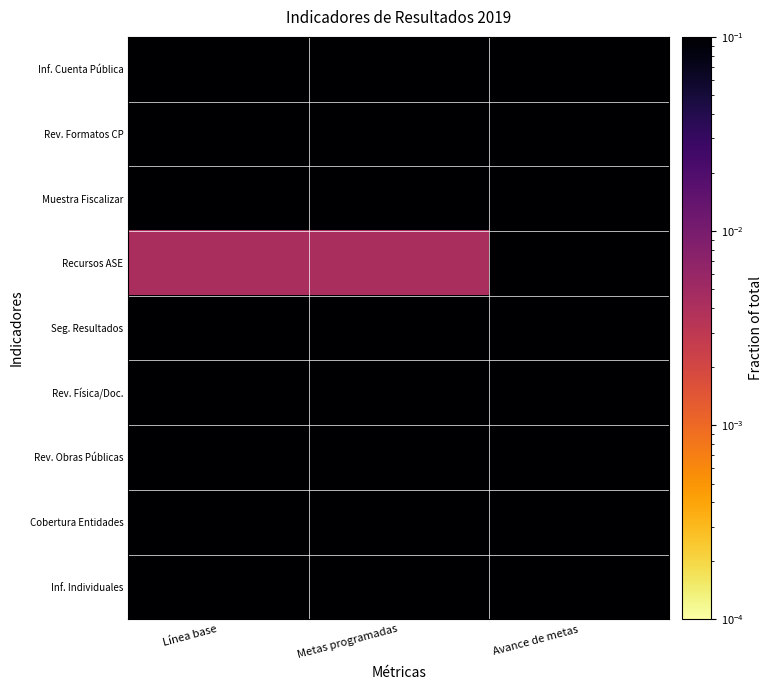

At how many categories does at least one series exceed 0?

3